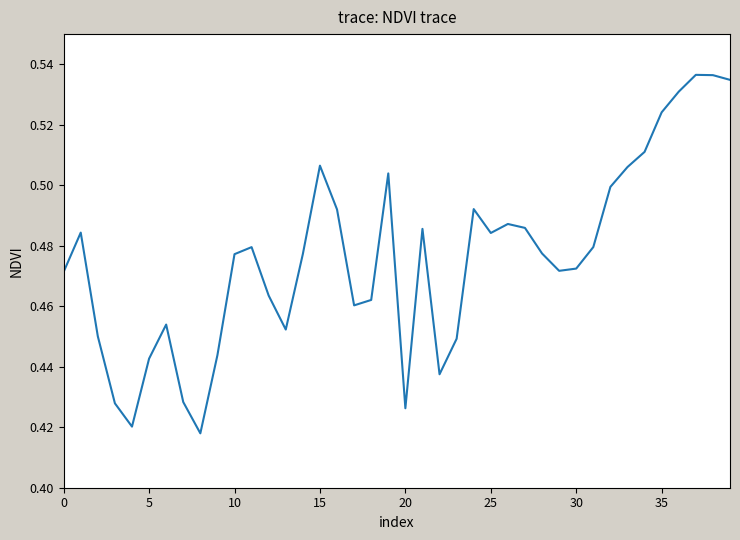

What is the average value?

0.5